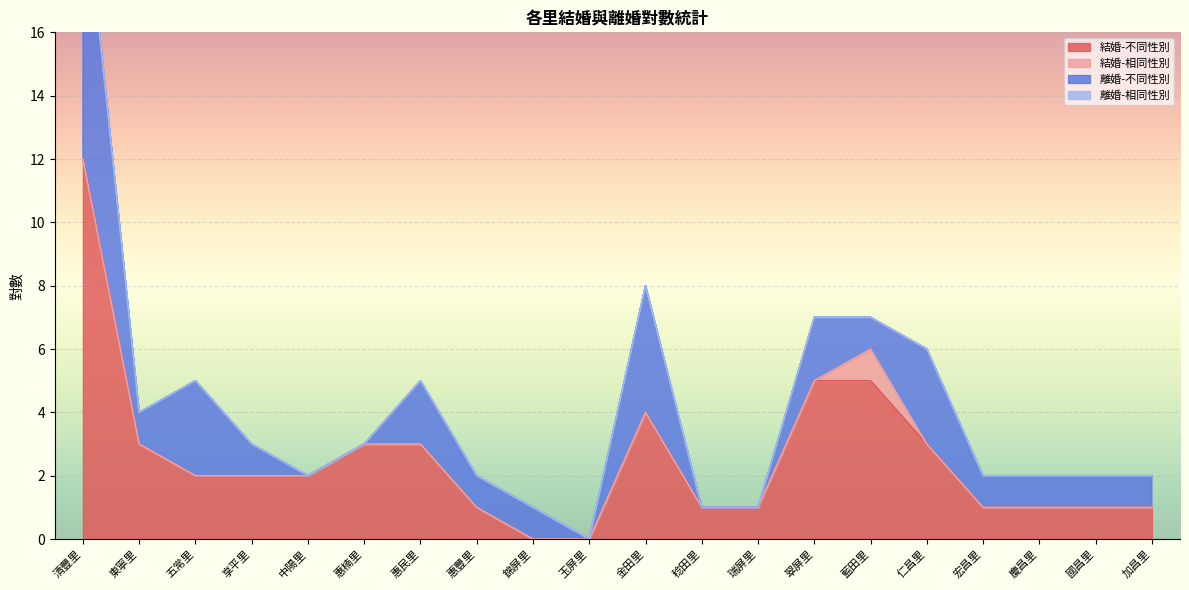

What is the difference between the maximum and minimum values in the 結婚-不同性別 series?

12